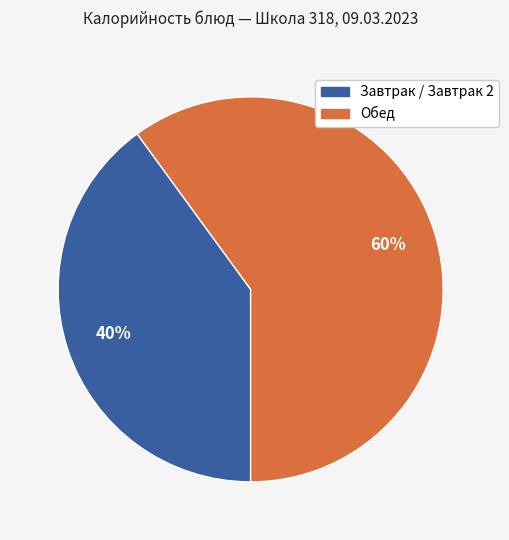

Does any single category account for the majority?

Yes